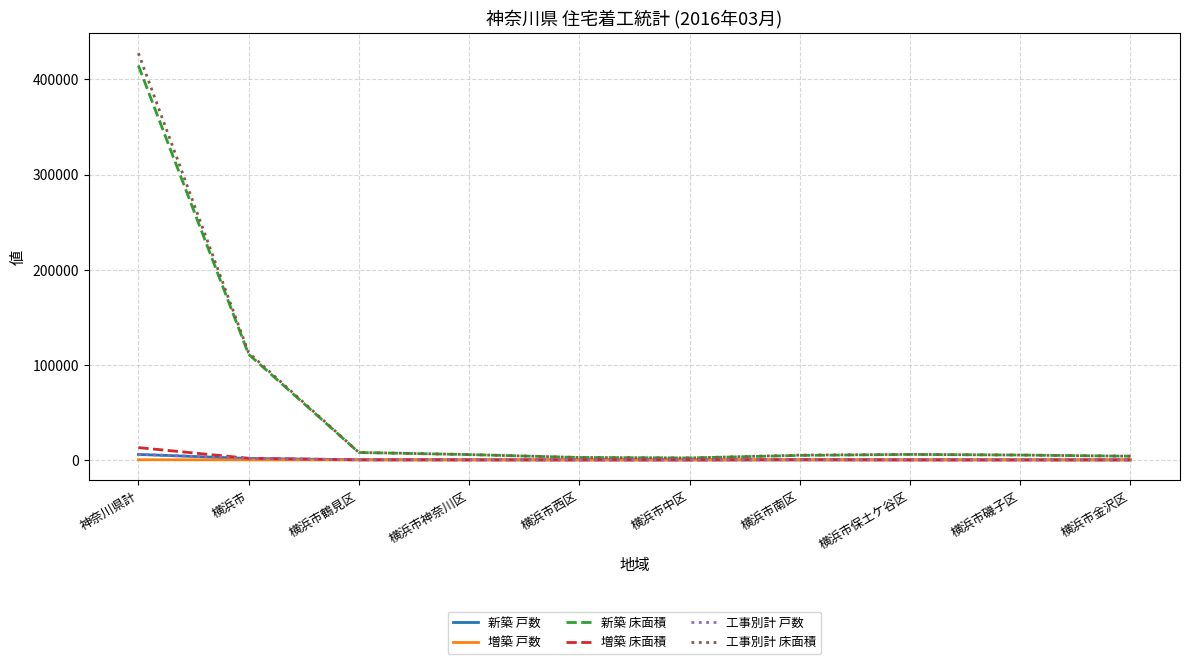

What is the greatest value displayed?

427629